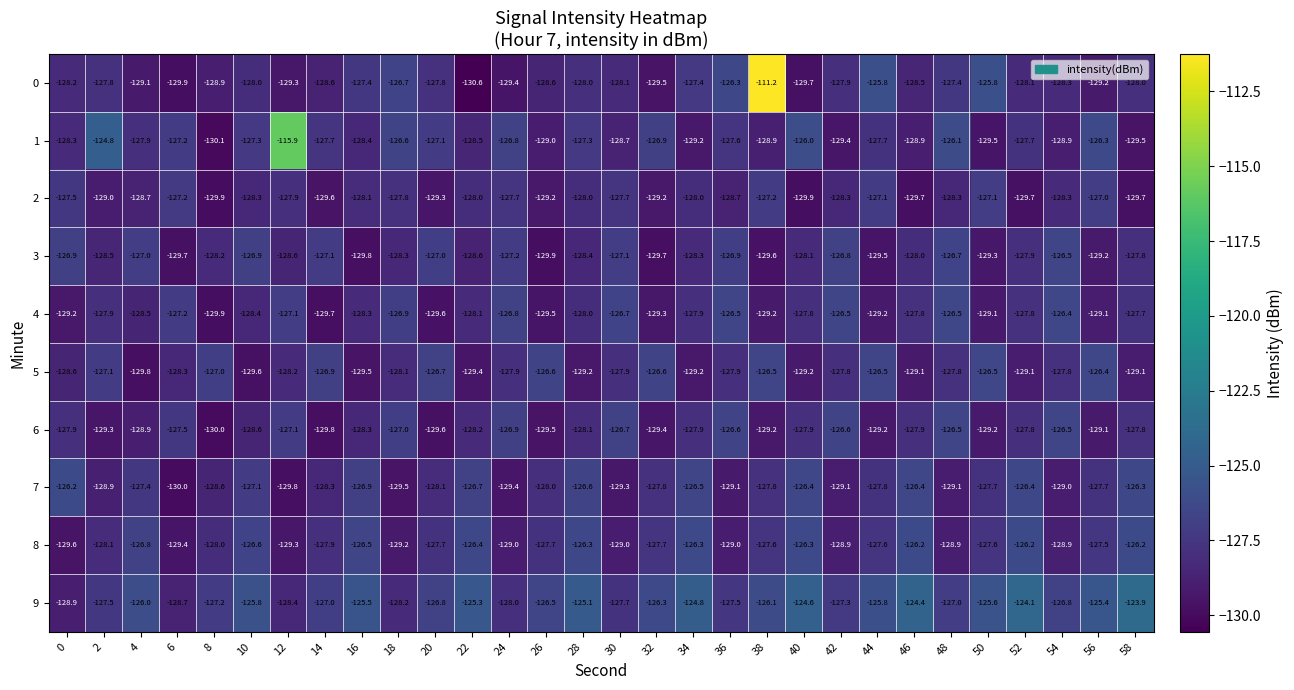

What is the difference between the highest and lowest values at 56?

3.8